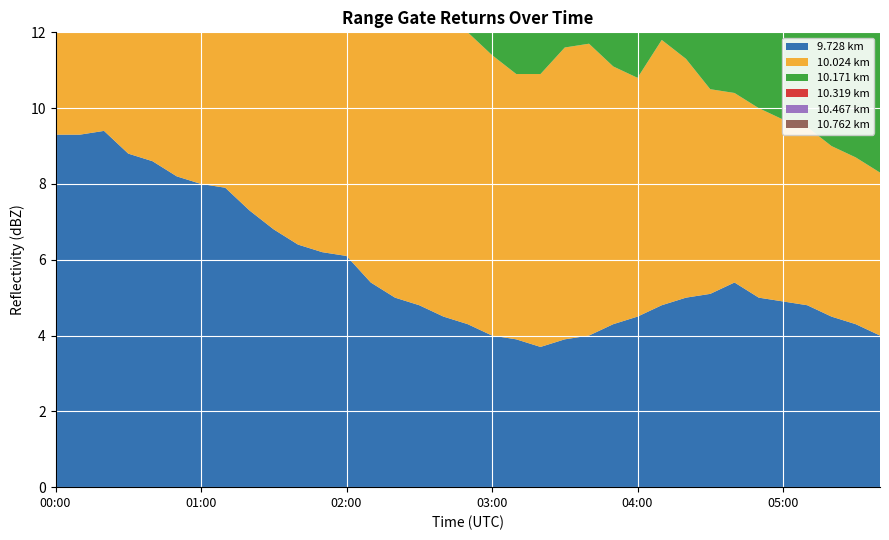

Reading left to right, extract all data points from this chart.

9.728: 00:00=9.3	00:10=9.3	00:20=9.4	00:30=8.8	00:40=8.6	00:50=8.2	01:00=8.0	01:10=7.9	01:20=7.3	01:30=6.8	01:40=6.4	01:50=6.2	02:00=6.1	02:10=5.4	02:20=5.0	02:30=4.8	02:40=4.5	02:50=4.3	03:00=4.0	03:10=3.9	03:20=3.7	03:30=3.9	03:40=4.0	03:50=4.3	04:00=4.5	04:10=4.8	04:20=5.0	04:30=5.1	04:40=5.4	04:50=5.0	05:00=4.9	05:10=4.8	05:20=4.5	05:30=4.3	05:40=4.0
10.024: 00:00=9.3	00:10=8.1	00:20=6.9	00:30=7.7	00:40=8.6	00:50=7.3	01:00=6.9	01:10=7.6	01:20=6.8	01:30=7.3	01:40=8.3	01:50=8.4	02:00=8.6	02:10=8.9	02:20=8.2	02:30=8.3	02:40=7.5	02:50=7.7	03:00=7.4	03:10=7.0	03:20=7.2	03:30=7.7	03:40=7.7	03:50=6.8	04:00=6.3	04:10=7.0	04:20=6.3	04:30=5.4	04:40=5.0	04:50=5.0	05:00=4.8	05:10=4.7	05:20=4.5	05:30=4.4	05:40=4.3
10.171: 00:00=8.6	00:10=8.3	00:20=6.6	00:30=7.1	00:40=8.2	00:50=6.0	01:00=6.6	01:10=6.0	01:20=5.5	01:30=6.4	01:40=7.4	01:50=7.4	02:00=8.2	02:10=8.6	02:20=7.9	02:30=7.4	02:40=7.3	02:50=6.6	03:00=6.2	03:10=5.7	03:20=5.8	03:30=6.3	03:40=6.9	03:50=7.4	04:00=6.7	04:10=6.9	04:20=6.6	04:30=5.7	04:40=5.4	04:50=5.2	05:00=5.7	05:10=5.7	05:20=5.4	05:30=5.7	05:40=5.4
10.319: 00:00=7.1	00:10=7.1	00:20=5.7	00:30=6.6	00:40=7.6	00:50=5.3	01:00=6.5	01:10=5.5	01:20=4.9	01:30=5.5	01:40=6.7	01:50=8.2	02:00=7.5	02:10=7.3	02:20=6.8	02:30=6.3	02:40=6.6	02:50=5.8	03:00=5.2	03:10=5.0	03:20=5.4	03:30=5.2	03:40=7.0	03:50=7.4	04:00=6.8	04:10=7.4	04:20=7.0	04:30=6.7	04:40=6.3	04:50=5.8	05:00=6.7	05:10=5.7	05:20=6.3	05:30=5.7	05:40=5.7
10.467: 00:00=5.0	00:10=4.8	00:20=4.1	00:30=5.5	00:40=4.7	00:50=5.0	01:00=5.6	01:10=4.7	01:20=3.5	01:30=3.8	01:40=5.0	01:50=8.4	02:00=7.0	02:10=7.1	02:20=5.8	02:30=5.7	02:40=6.3	02:50=5.8	03:00=5.0	03:10=5.3	03:20=5.1	03:30=5.6	03:40=5.9	03:50=7.3	04:00=6.8	04:10=7.6	04:20=6.6	04:30=6.7	04:40=6.3	04:50=5.9	05:00=5.9	05:10=5.9	05:20=5.7	05:30=5.9	05:40=5.7
10.762: 00:00=5.5	00:10=4.8	00:20=3.8	00:30=3.4	00:40=3.8	00:50=3.2	01:00=5.3	01:10=2.4	01:20=1.9	01:30=2.9	01:40=3.0	01:50=3.2	02:00=3.8	02:10=3.2	02:20=3.4	02:30=3.5	02:40=3.8	02:50=3.6	03:00=3.8	03:10=3.6	03:20=5.2	03:30=5.1	03:40=5.9	03:50=5.9	04:00=5.4	04:10=5.9	04:20=5.3	04:30=5.2	04:40=5.1	04:50=4.9	05:00=5.9	05:10=4.4	05:20=4.5	05:30=4.2	05:40=4.2